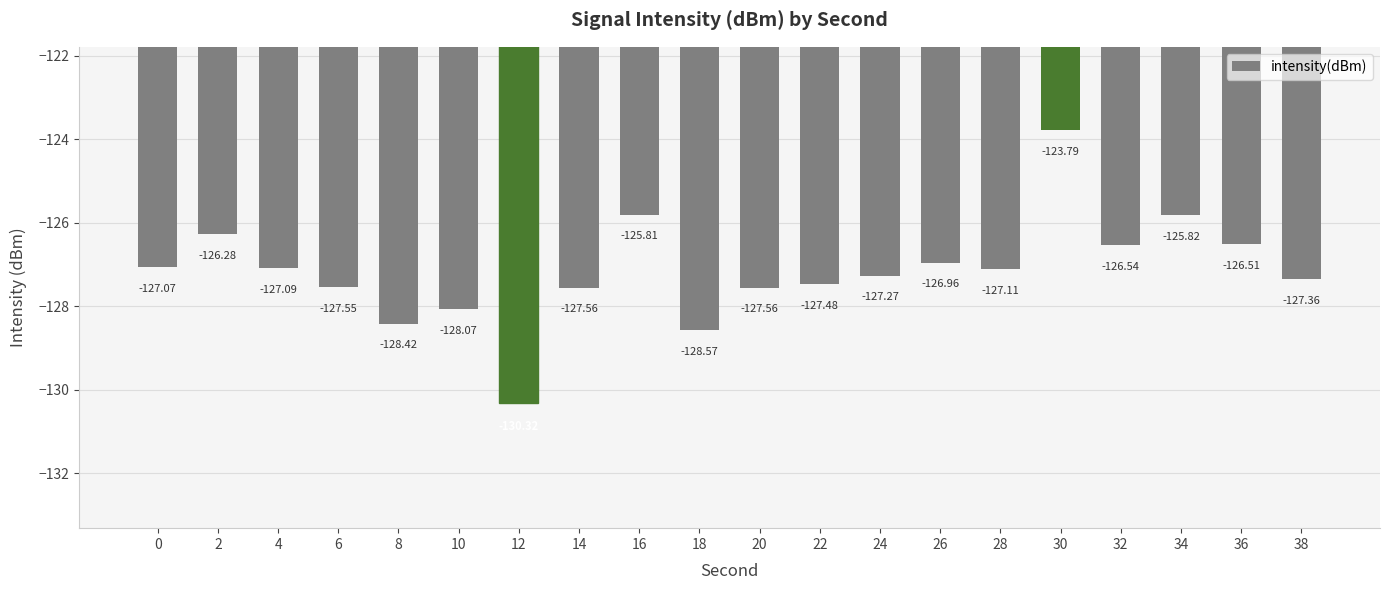

Between 30 and 24, which is larger?

30